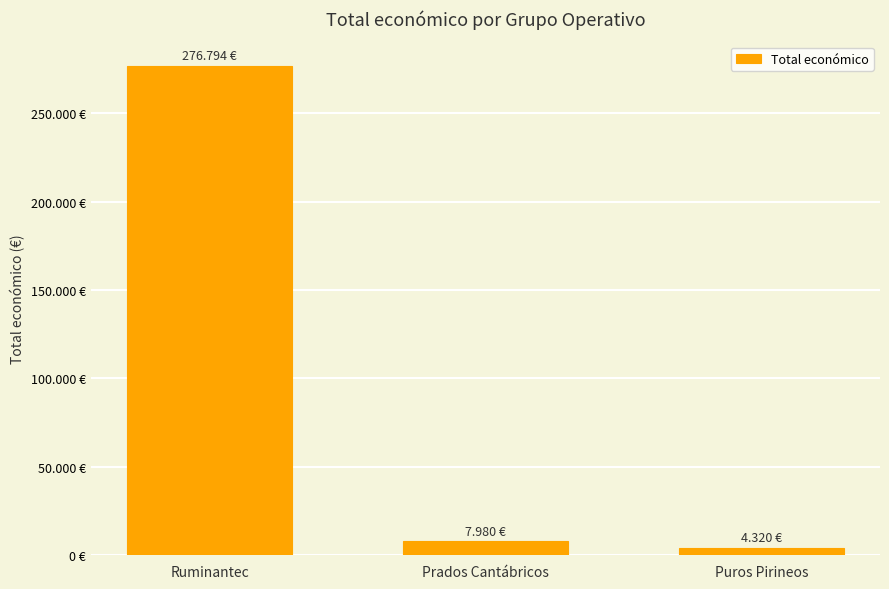

Does the chart contain any negative values?

No